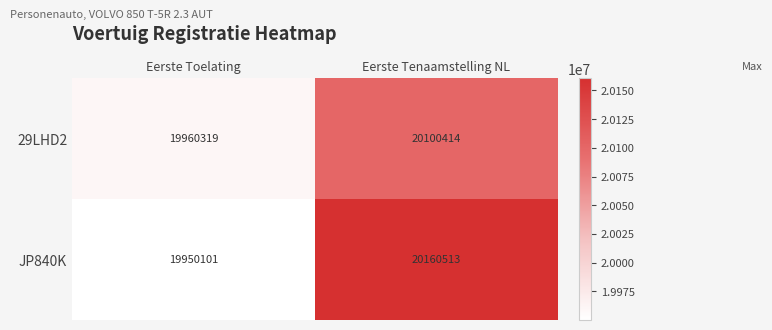

How many data points does each series have?

2